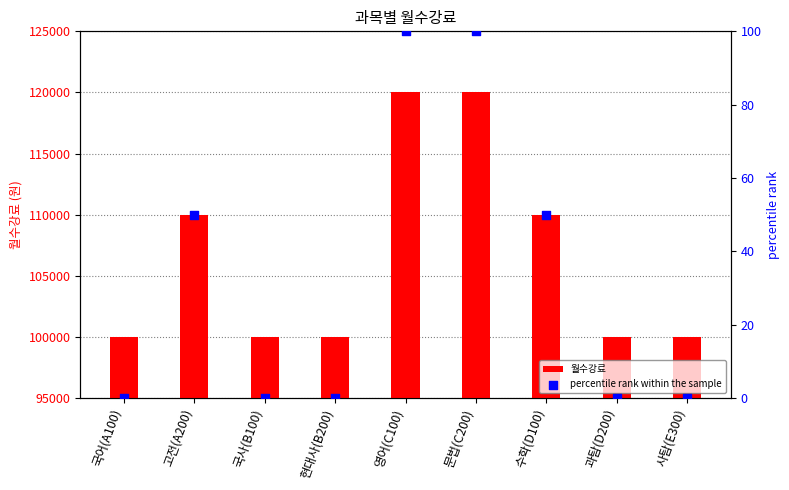

Which series has the largest Y range (max minus min)?

월수강료